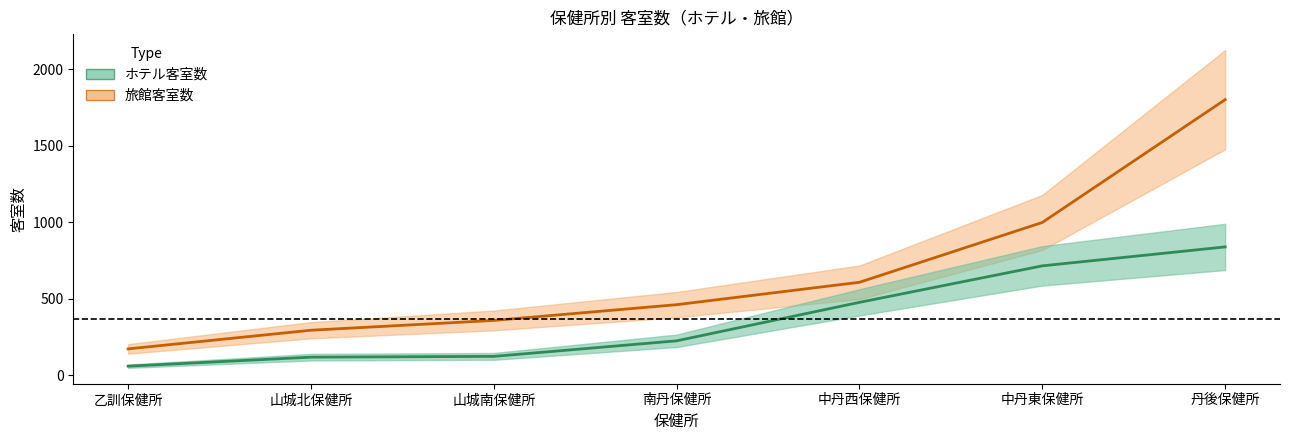

What position from the left is 丹後保健所?

7